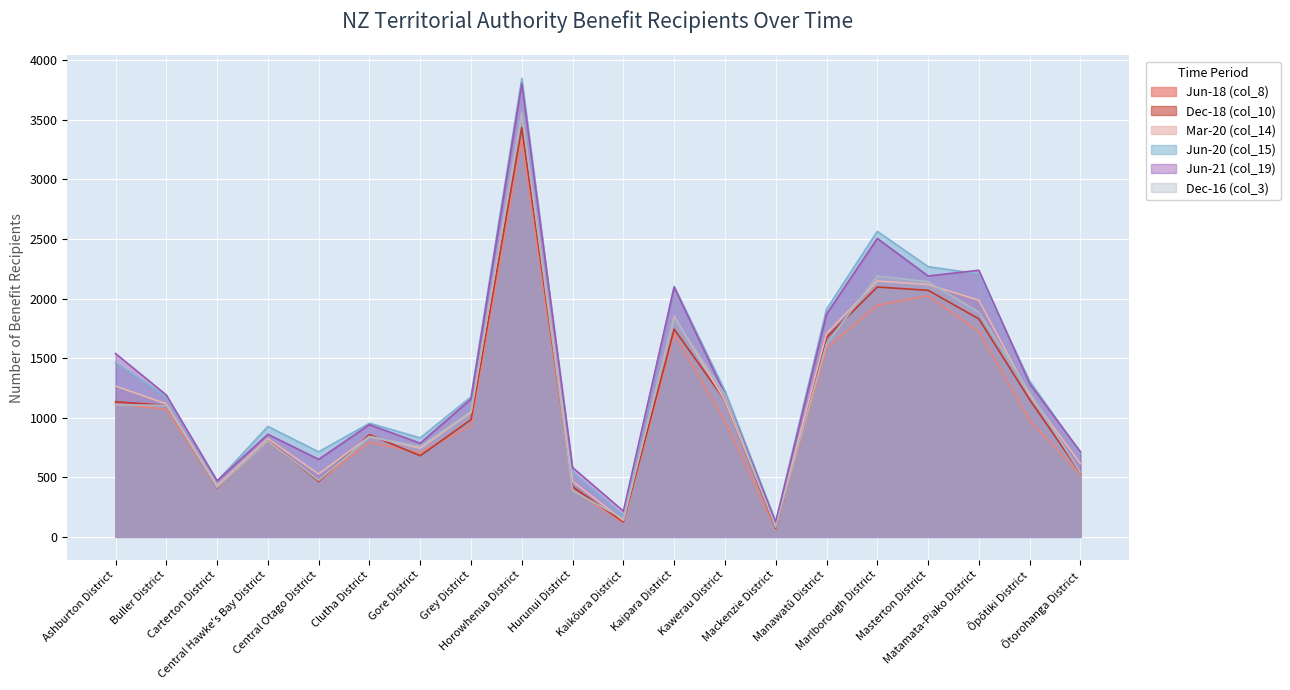

How many interior local valleys does the Jun-18 (col_8) series have?

5